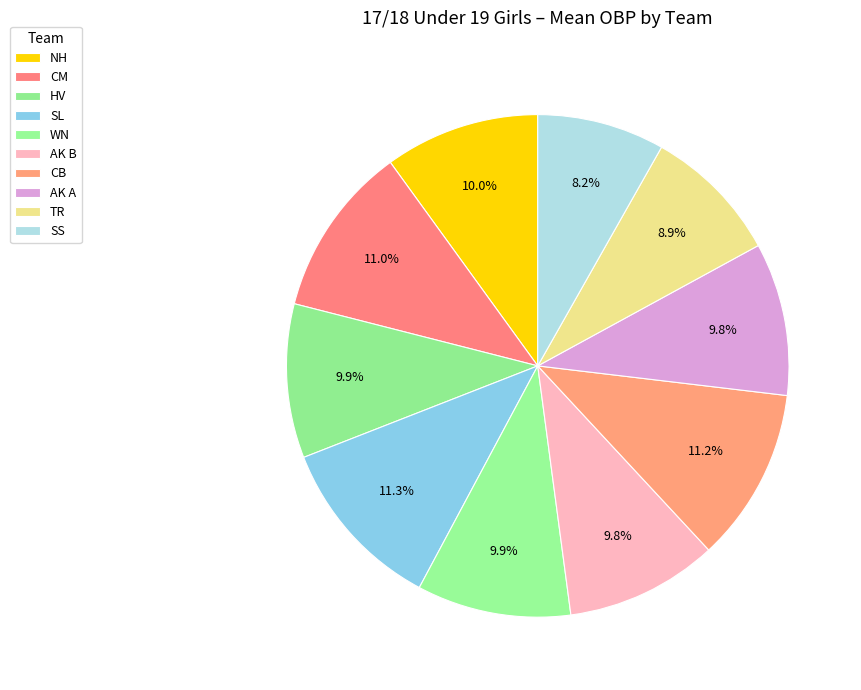

Count the number of slices in the pie.

10